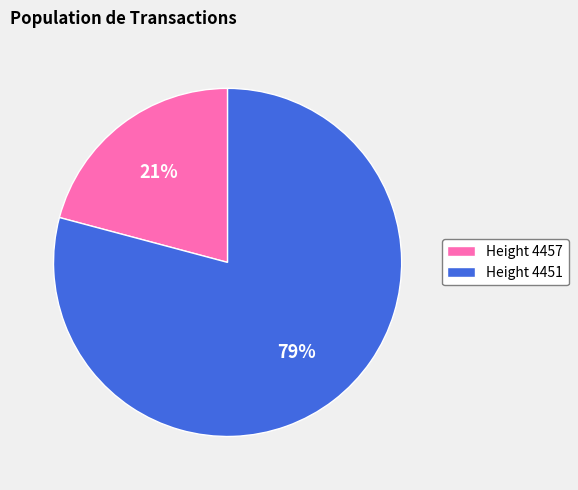

Combined, do Height 4451 and Height 4457 account for over 50%?

Yes